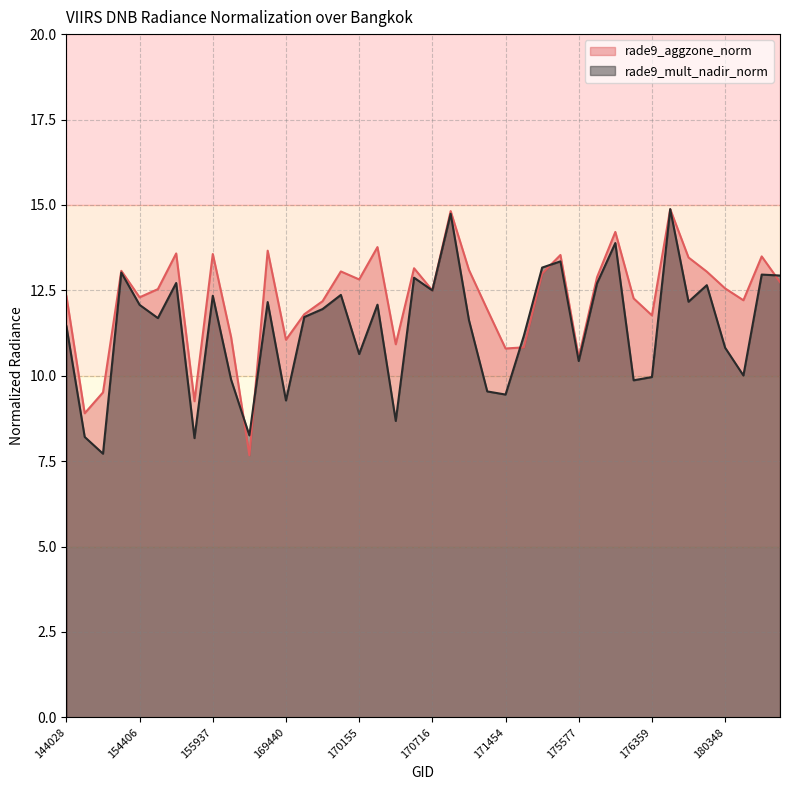

What is the value of the rade9_mult_nadir_norm point at the 32nd from the left?

9.9